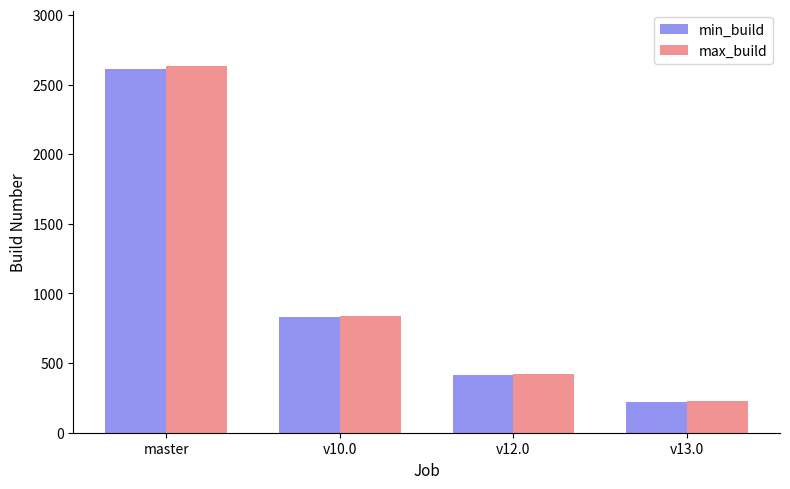

Is the value of max_build at master greater than the value of min_build at v13.0?

Yes